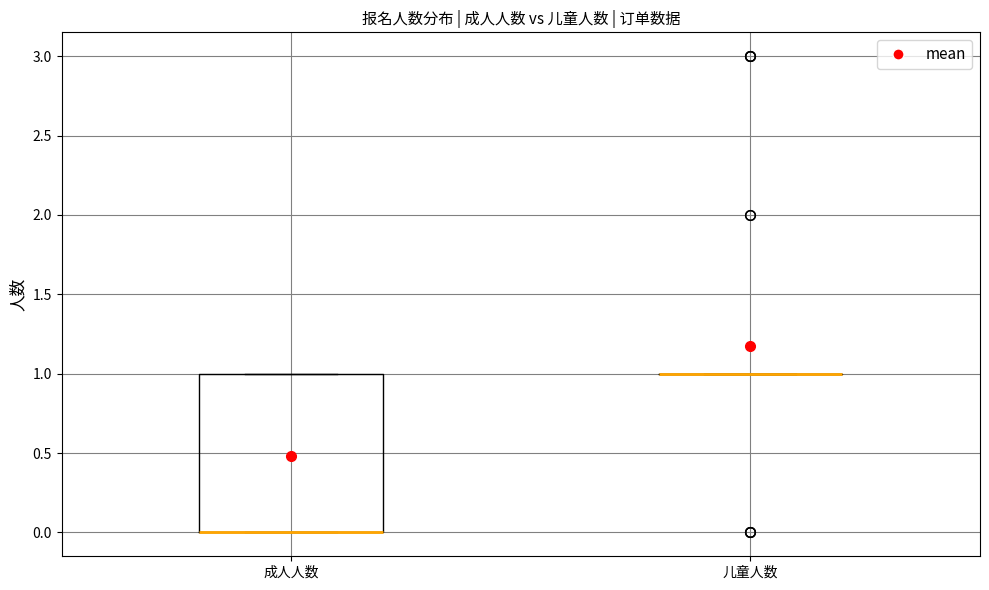

Where is the lower edge of the box for 成人人数 on the y-axis? The values are not printed on the chart, so give them approximately, as read against the axis.

0